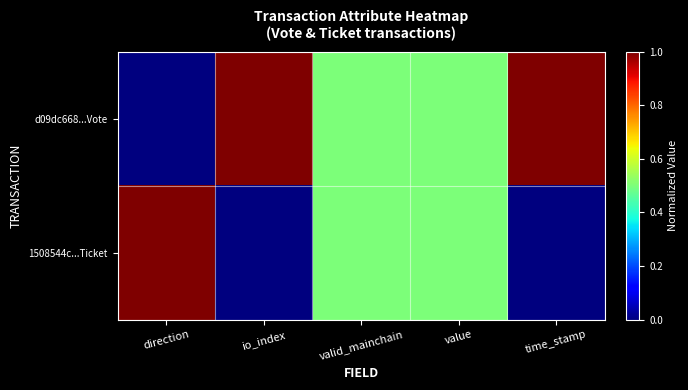

Reading right to left, extract all data points from this chart.

d09dc668...Vote: time_stamp=1.0	value=0.5	valid_mainchain=0.5	io_index=1.0	direction=0.0
1508544c...Ticket: time_stamp=0.0	value=0.5	valid_mainchain=0.5	io_index=0.0	direction=1.0